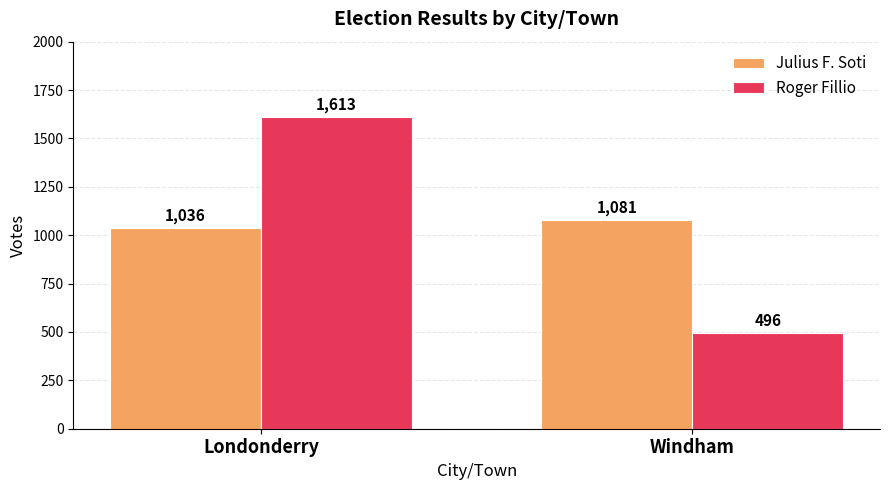

Is the value of Julius F. Soti at Londonderry greater than the value of Roger Fillio at Londonderry?

No